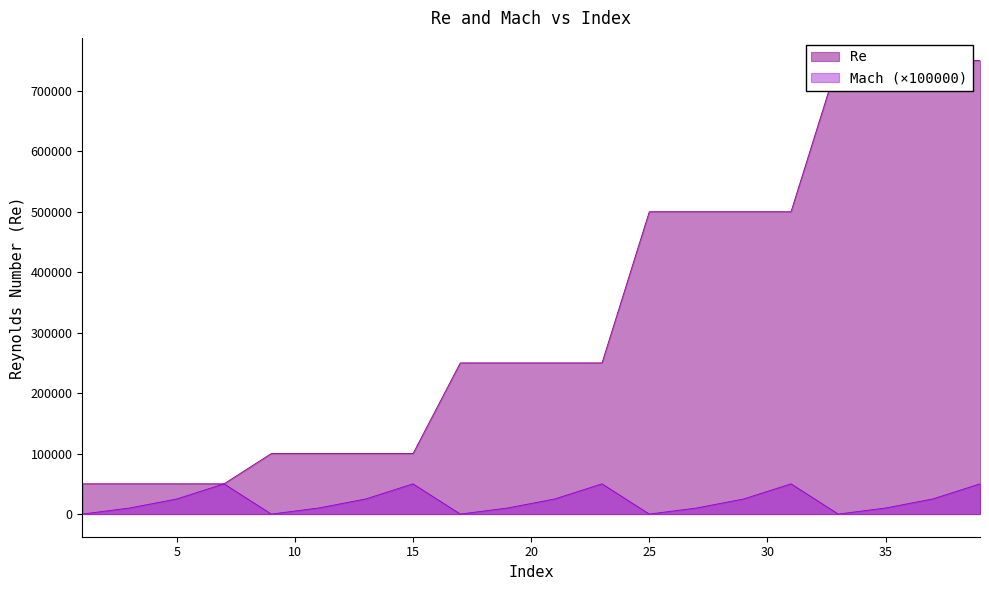

At how many categories does at least one series exceed 135501?

12